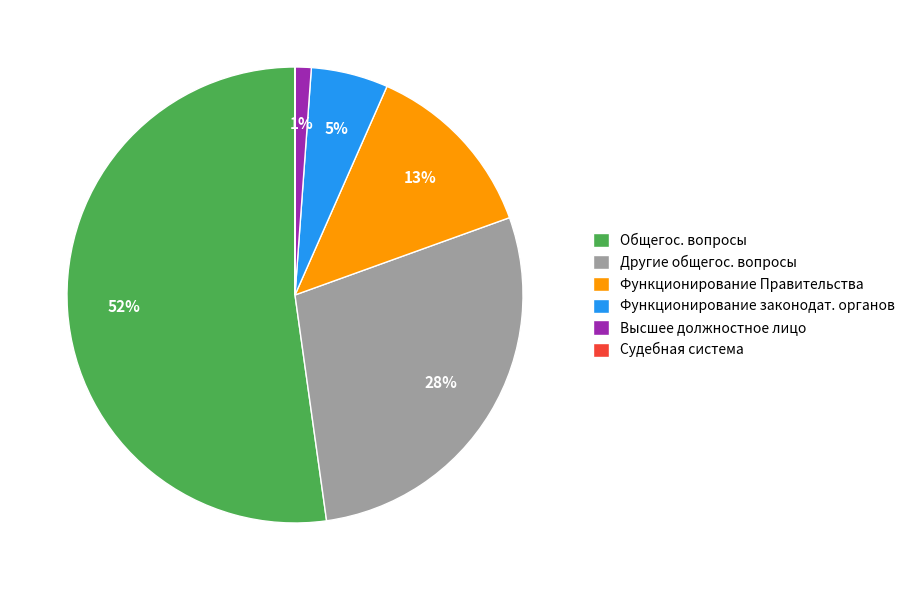

Is it true that Функционирование законодат. органов is 15% of the pie?

False